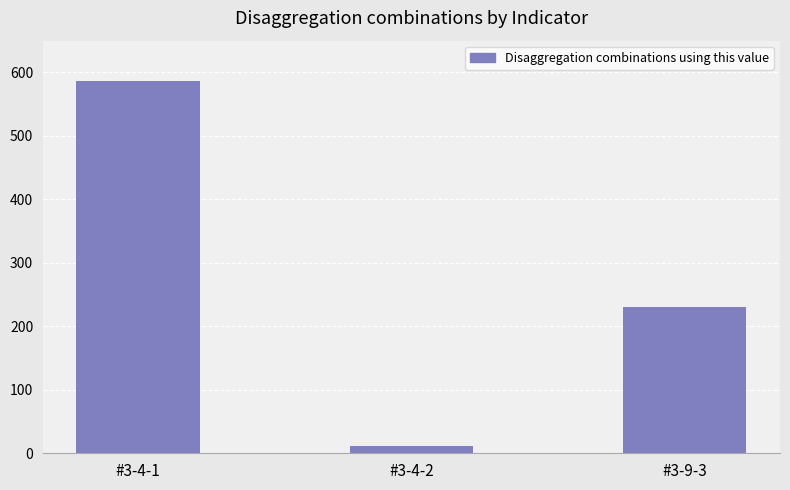

Approximately how many times larger is the value at #3-4-1 compared to #3-9-3?

2.5